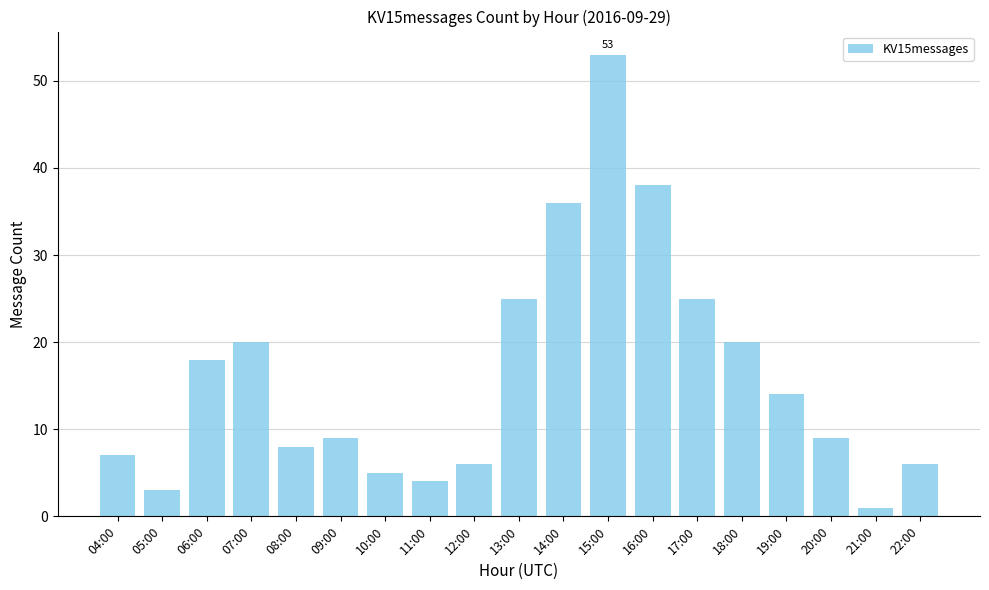

Does the chart contain any negative values?

No